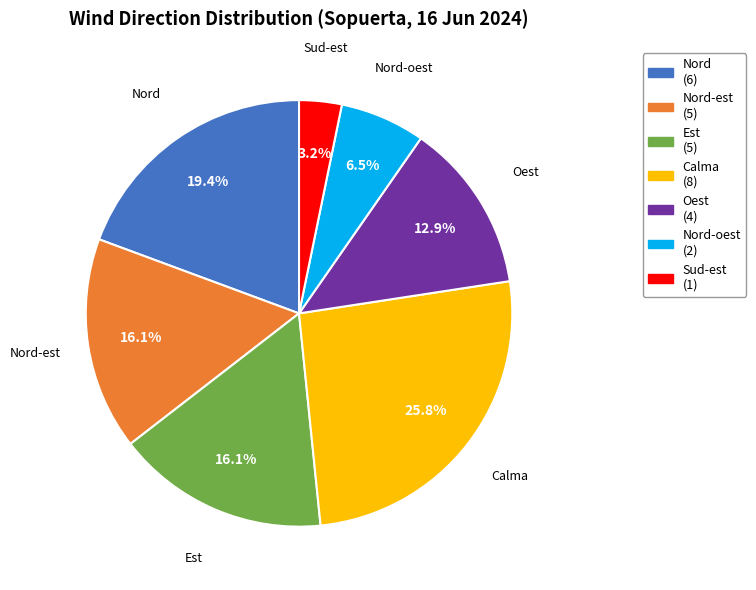

What is the largest slice in the pie chart?

Calma